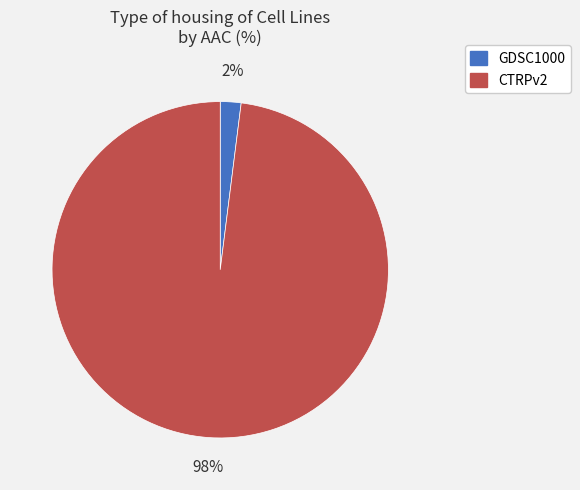

Do GDSC1000 and CTRPv2 together represent more than half of the pie?

Yes